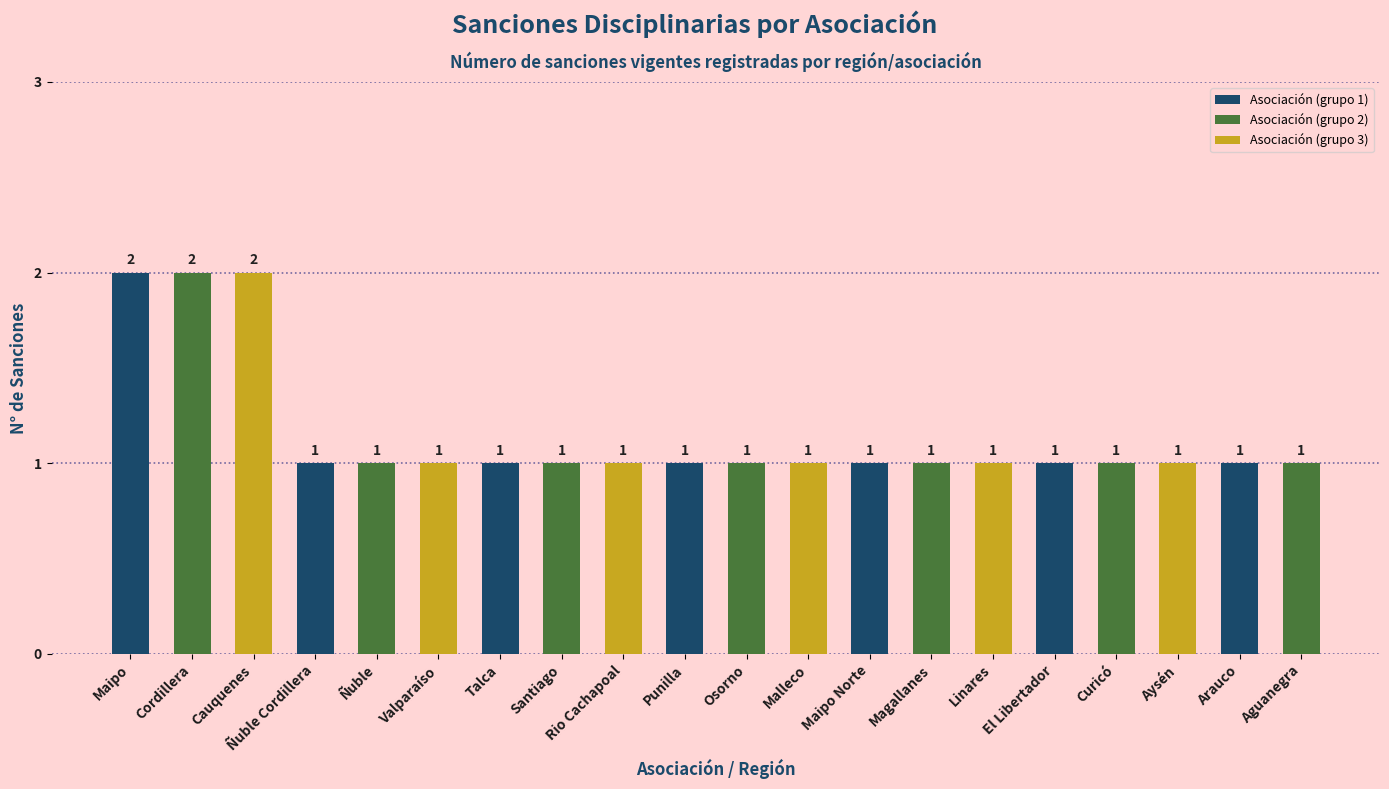

True or false: the data shows 0 at Curicó.

False